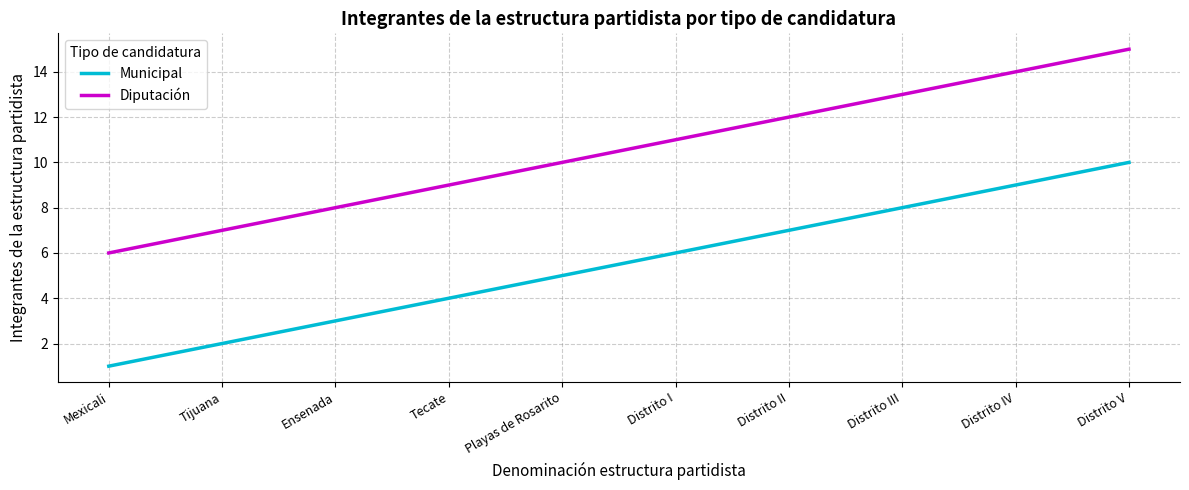

Read the Municipal value at Mexicali.

1